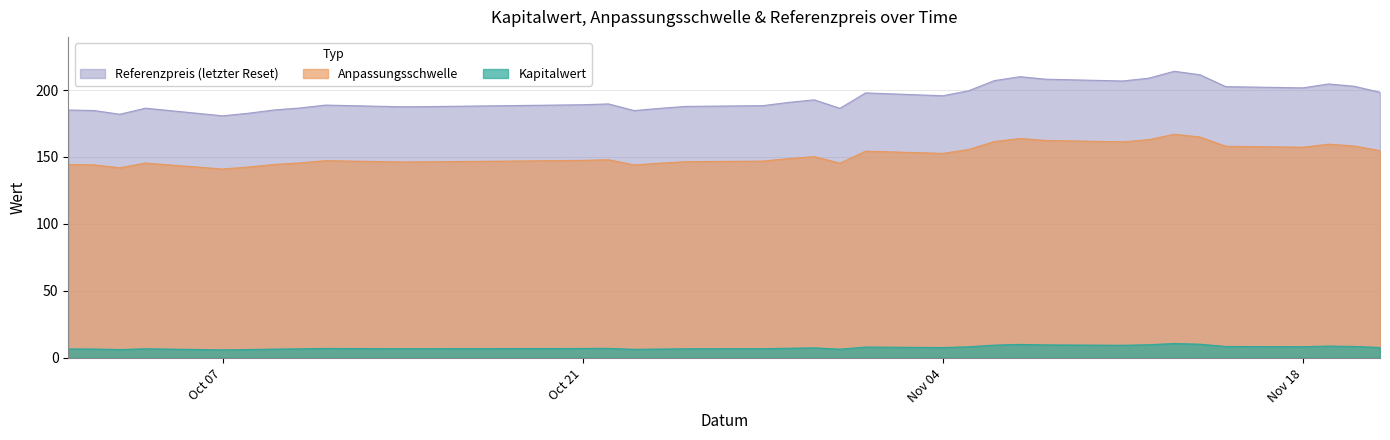

What is the difference between the maximum and minimum values in the Kapitalwert series?

4.8